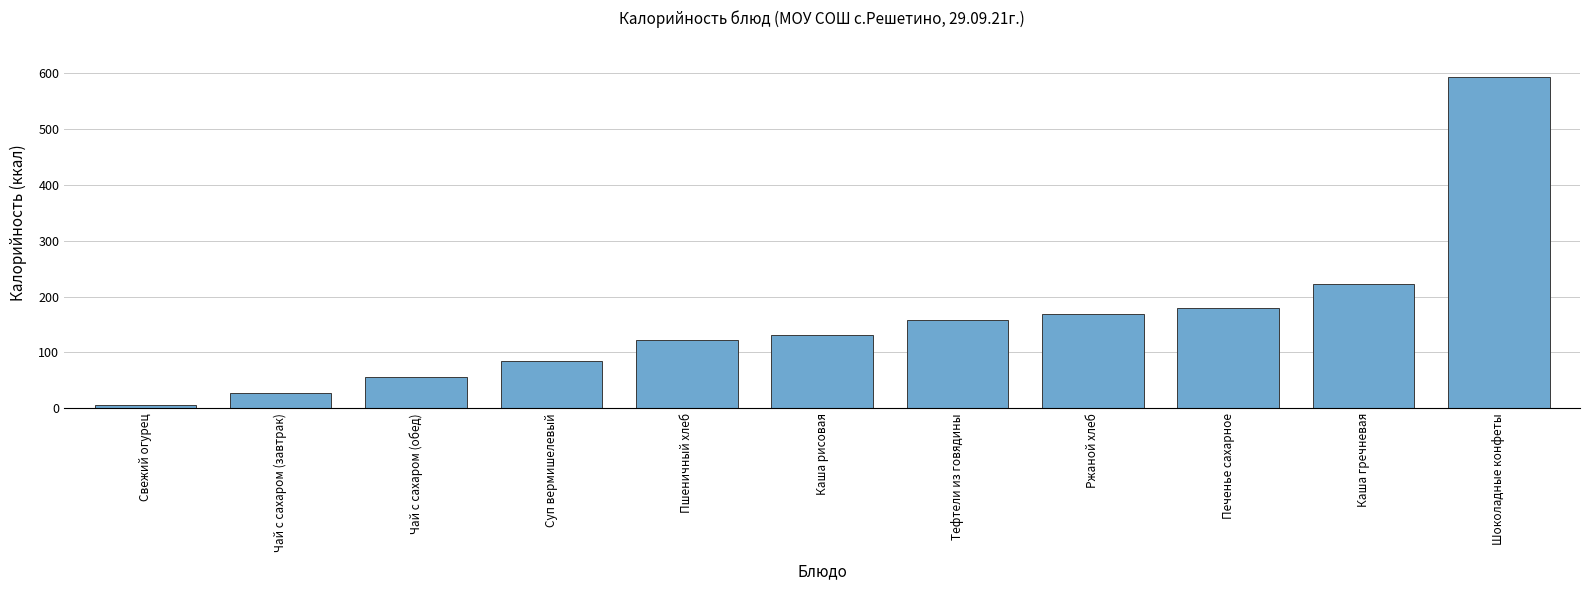

What is the label of the 10th bar from the right?

Чай с сахаром (завтрак)